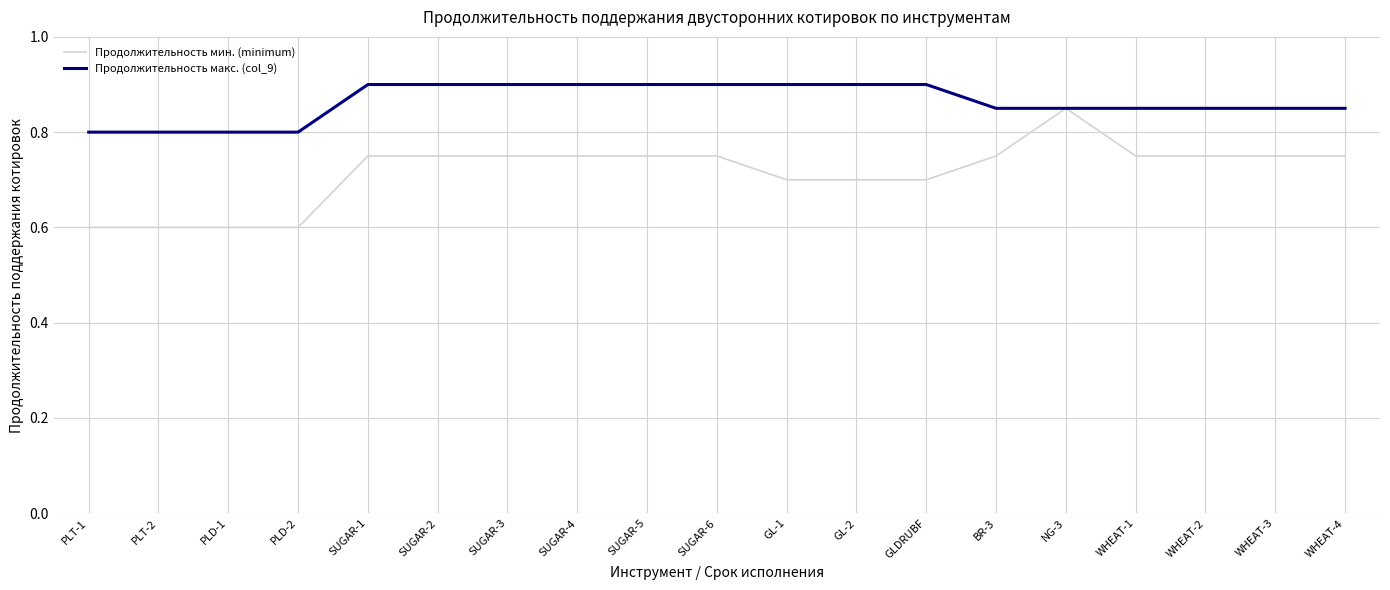

What is the difference between the Продолжительность мин. (minimum) values at GL-1 and PLT-1?

0.1